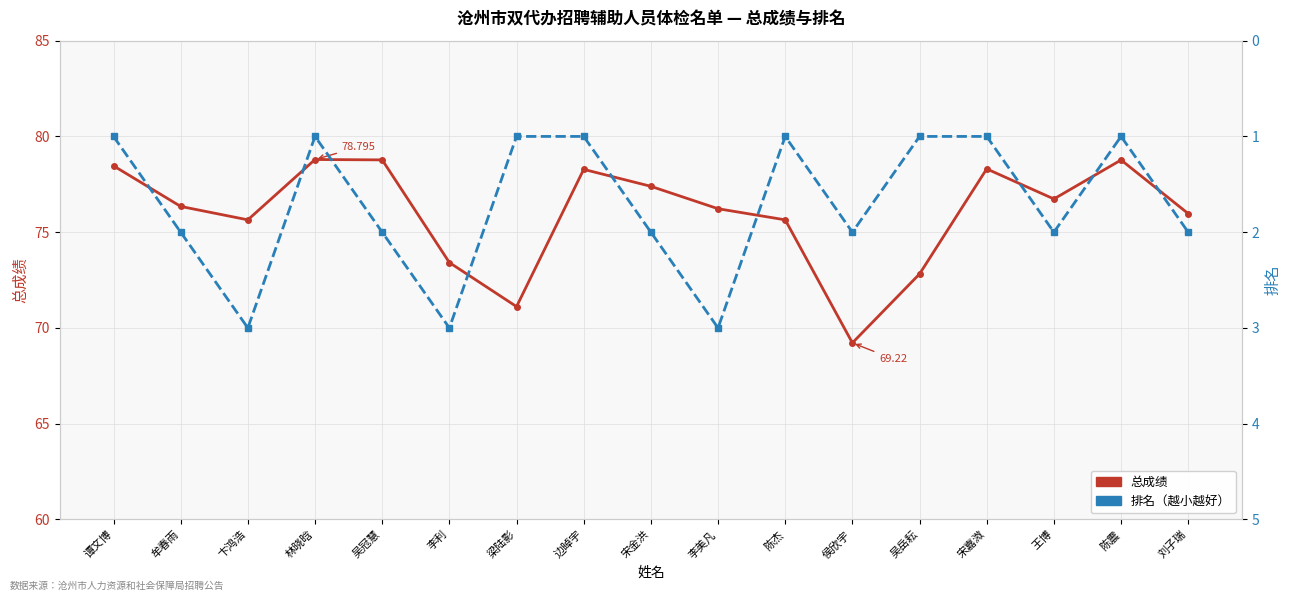

In 总成绩, how many points are higher than both neighbors (excluding endpoints)?

4